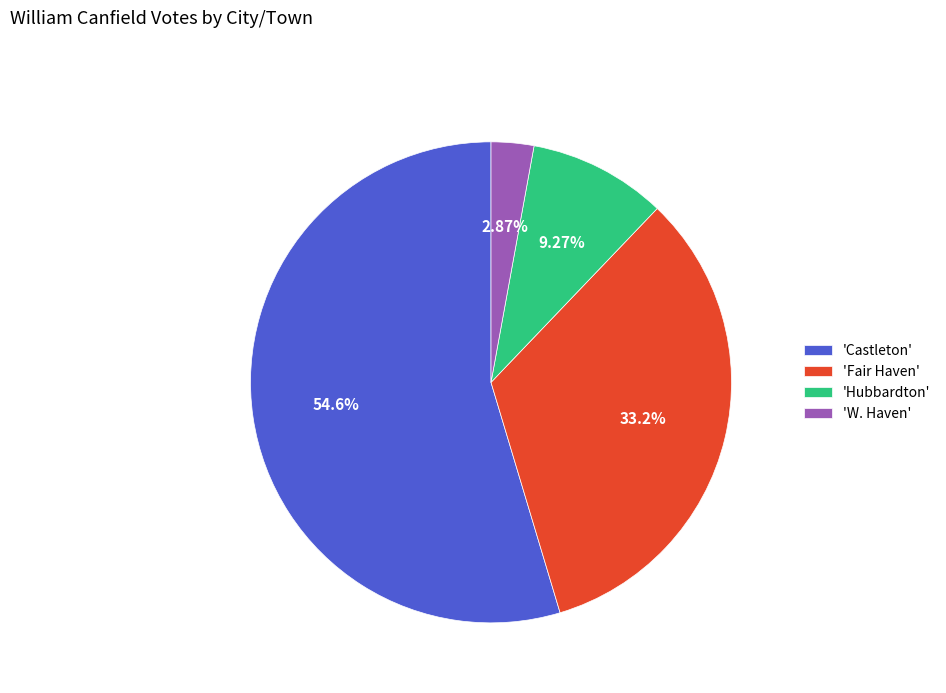

How many segments does this pie chart have?

4